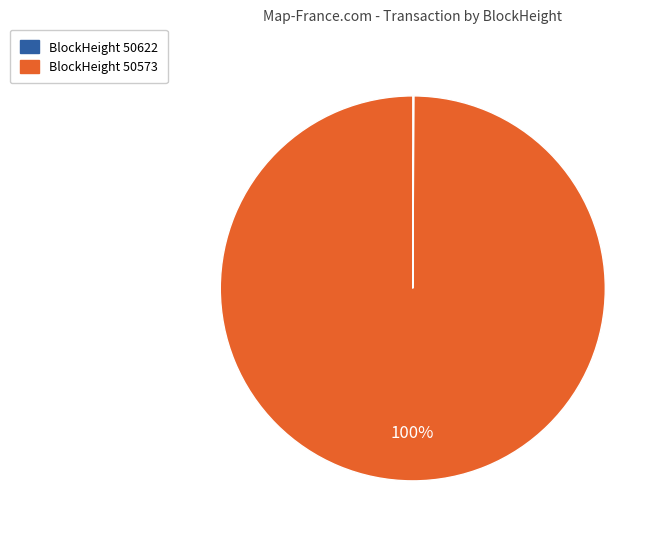

To the nearest percent, what is the average slice percentage?

50%